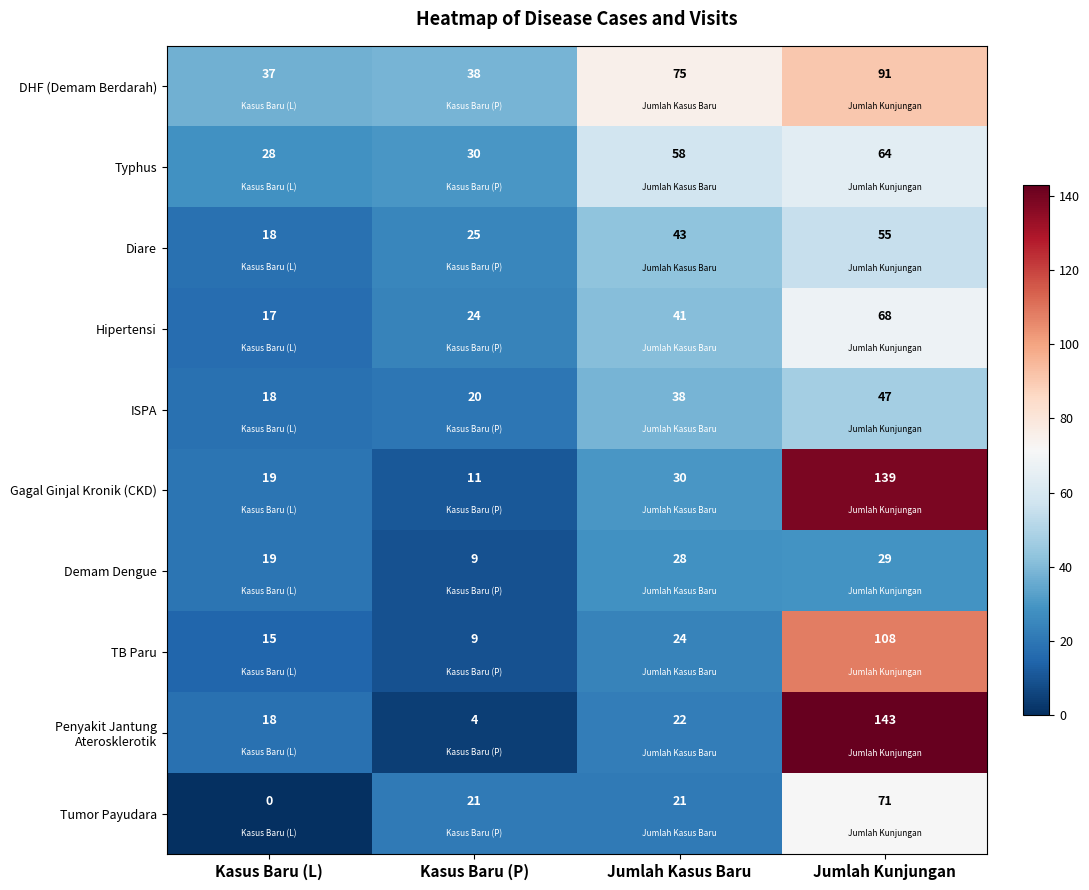

At which label does TB Paru reach its minimum?

Kasus Baru (P)